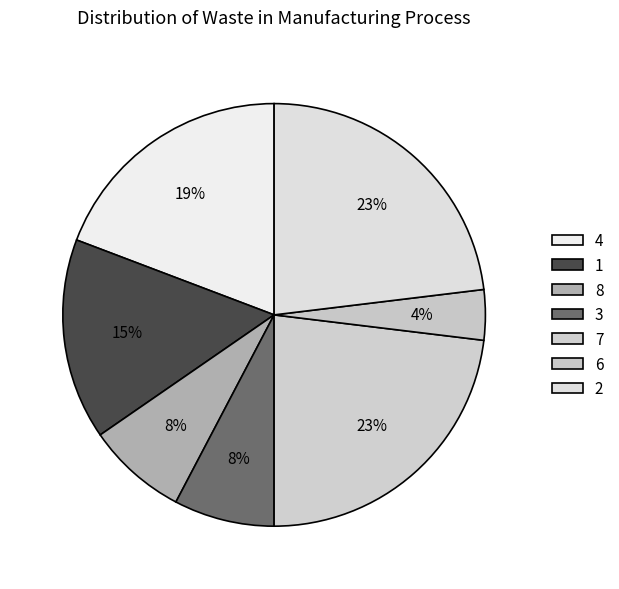

How many slices are in this pie chart?

7